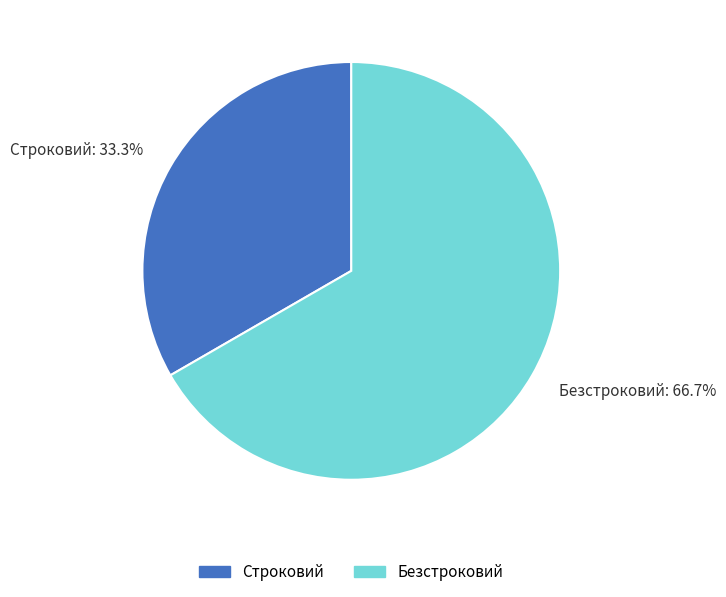

Is it true that Строковий is 33% of the pie?

True